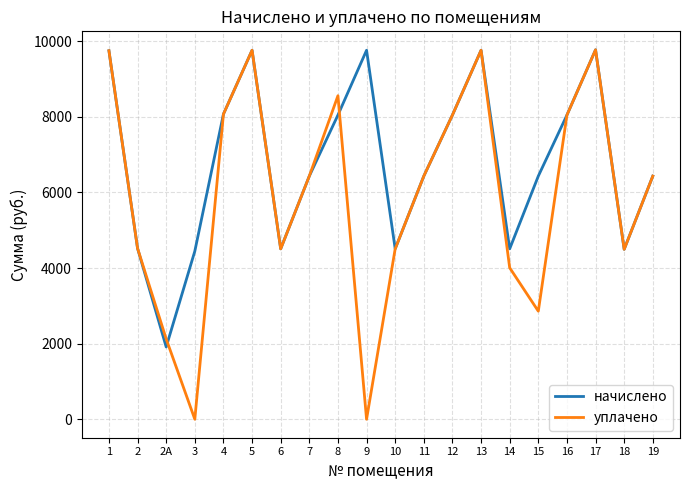

Rank the series by their average value, from lowest to highest.

уплачено, начислено